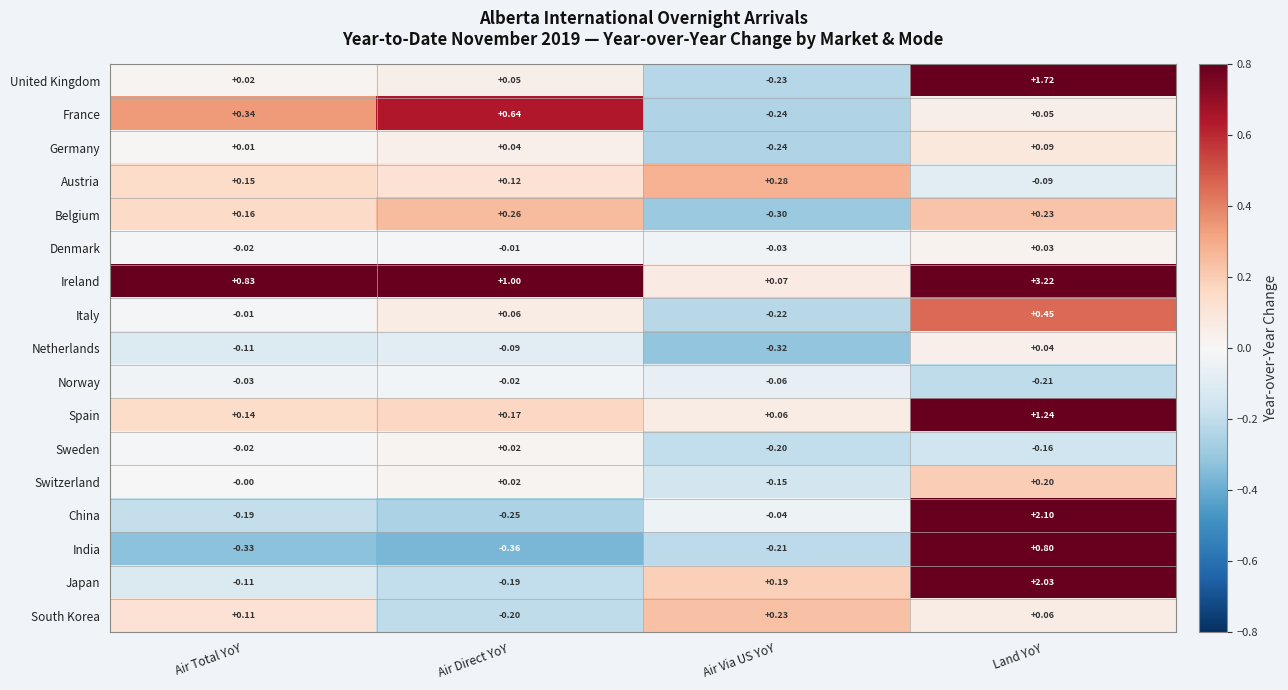

Where is Netherlands nearest to the value 0?

Land YoY